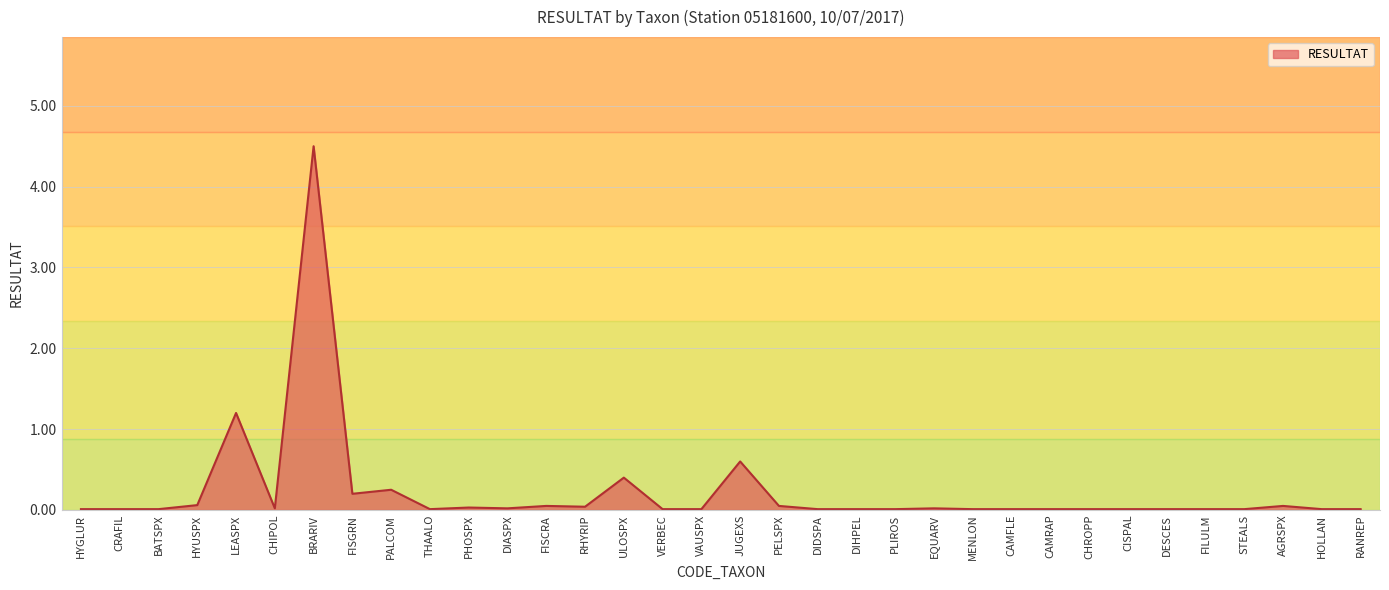

Is it true that the value at RANREP is 0.0?

True